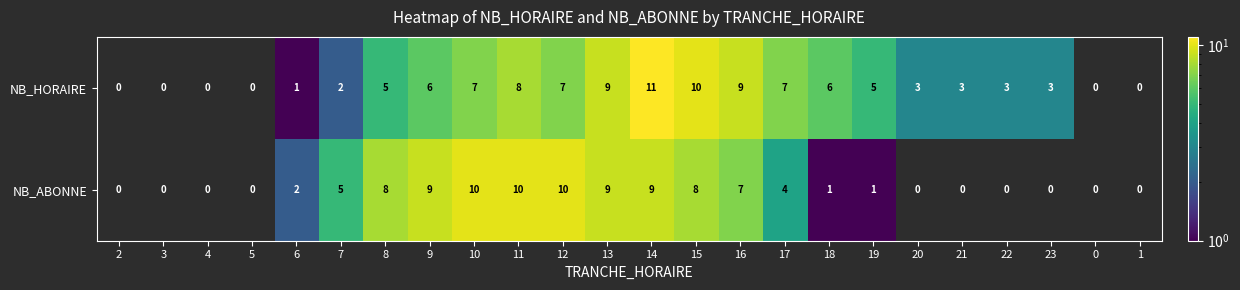

Rank the series at 12 from highest to lowest value.

NB_ABONNE, NB_HORAIRE